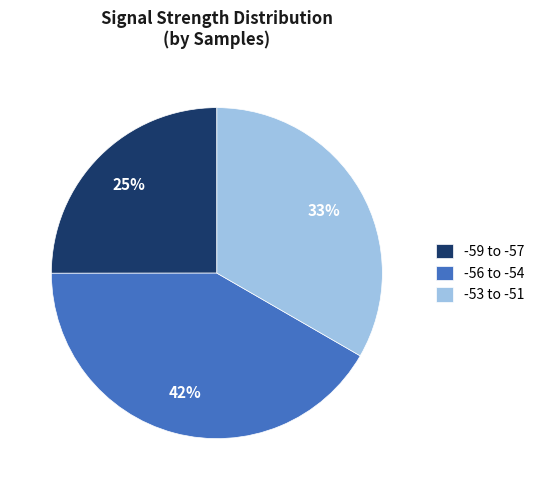

Do -59 to -57 and -53 to -51 together represent more than half of the pie?

Yes